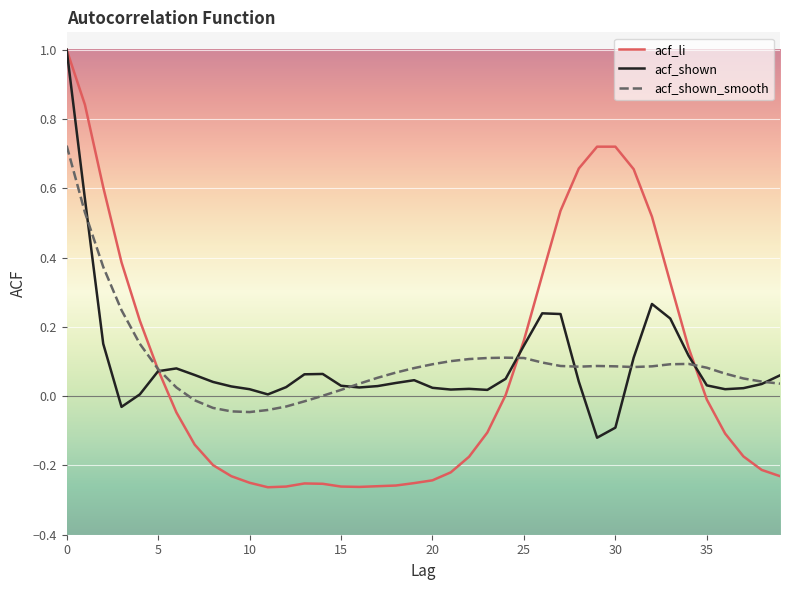

Rank the series by their maximum value, from highest to lowest.

acf_li, acf_shown, acf_shown_smooth